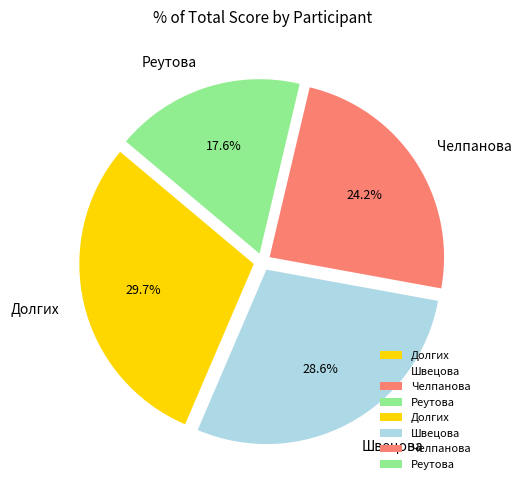

Between Реутова and Долгих, which is larger?

Долгих